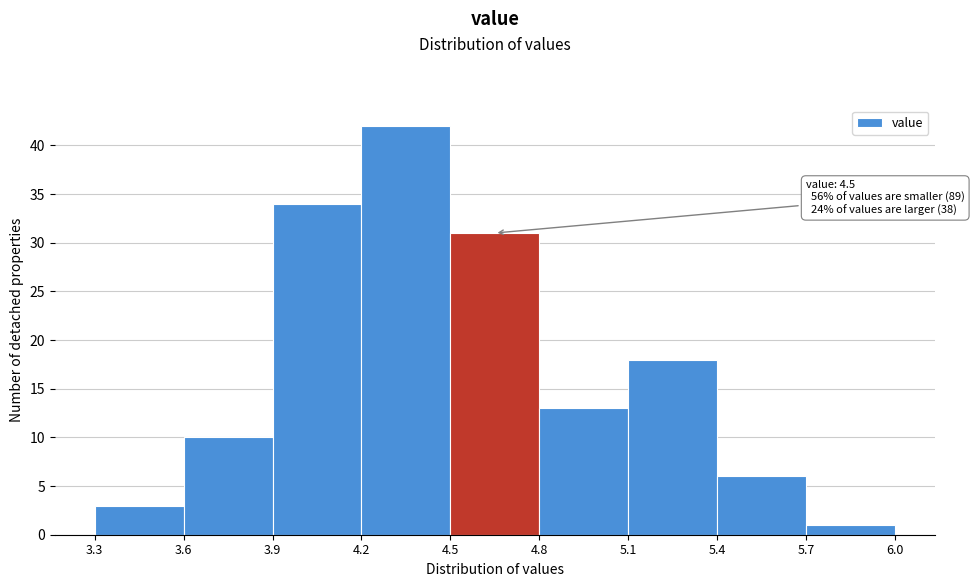

Over which range of the x-axis is the bar tallest?

4.2 to 4.5